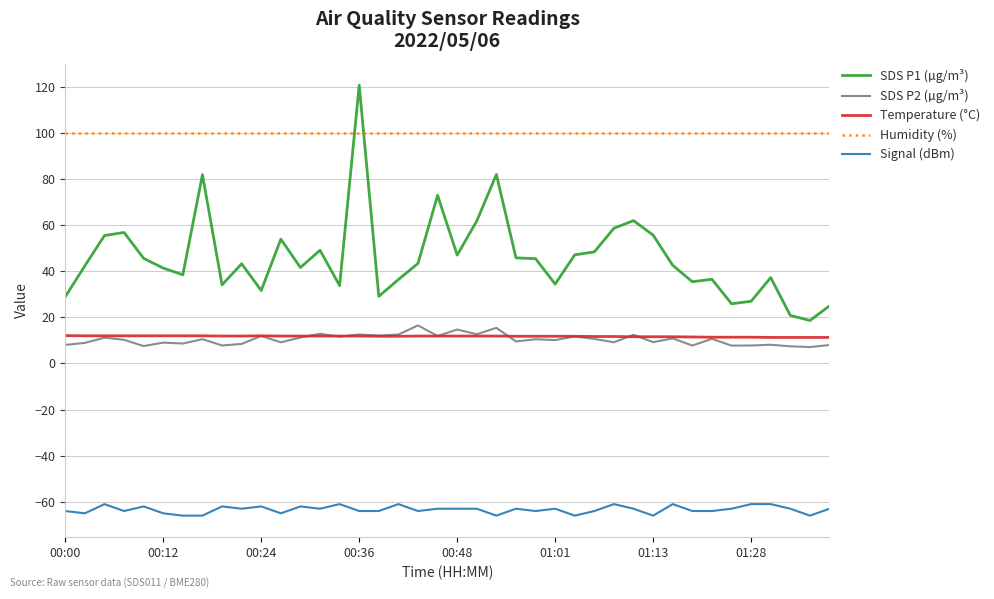

Which series has the widest spread of values?

SDS P1 (µg/m³)